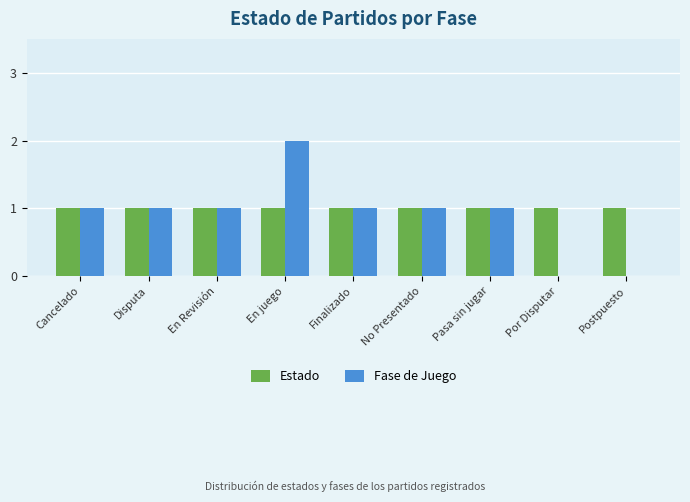

Is it true that Estado equals 1 at Postpuesto?

True